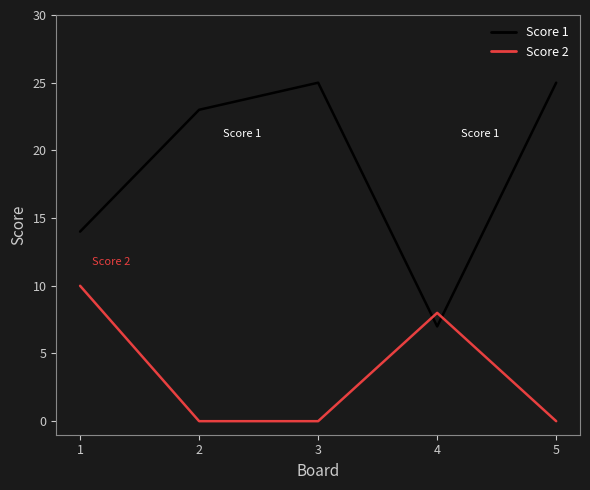

Reading left to right, list all the values displayed in this chart.

Score 1: 14	23	25	7	25
Score 2: 10	0	0	8	0